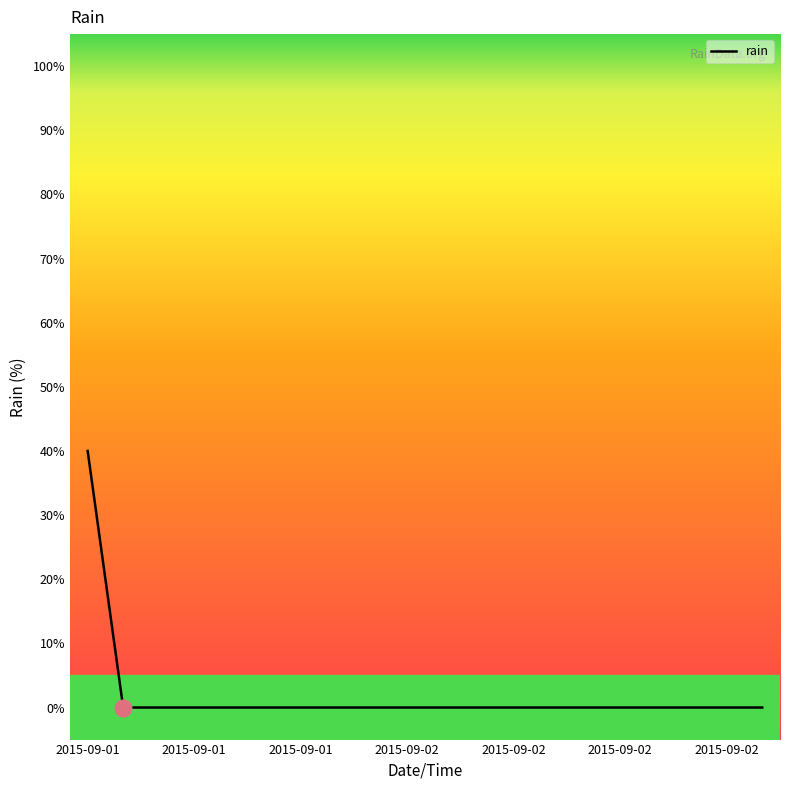

Is this an area chart (filled region under the line)?

No